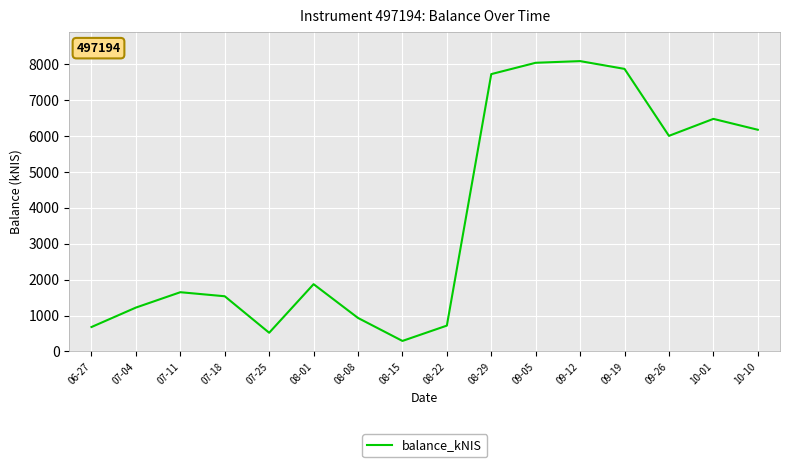

How many lines are shown in the chart?

1